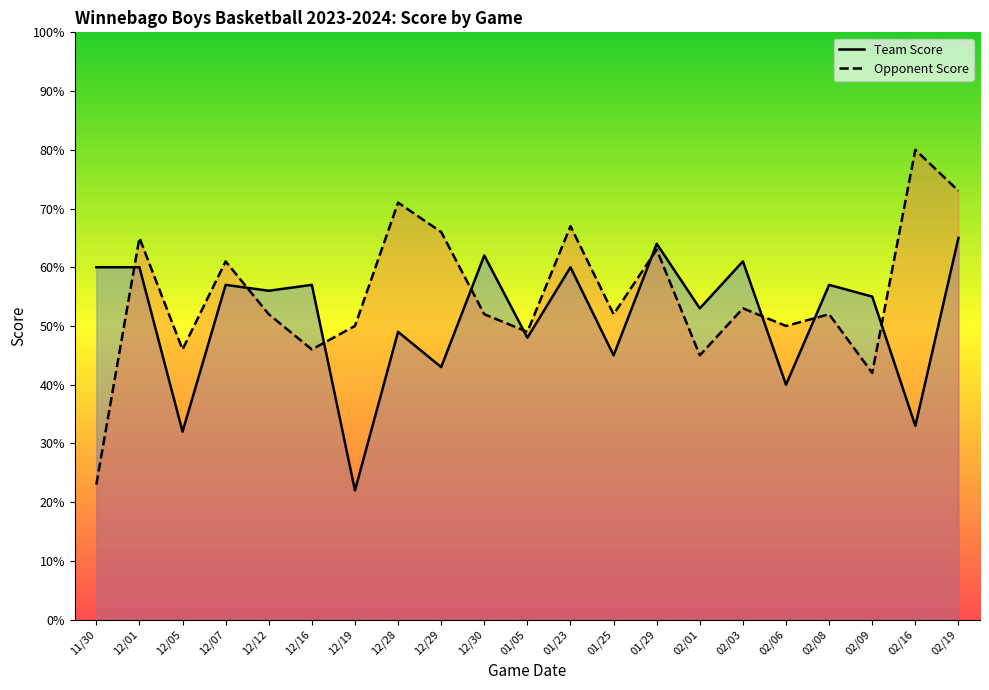

Reading left to right, transcribe all the data shown in this chart.

Team Score: 60	60	32	57	56	57	22	49	43	62	48	60	45	64	53	61	40	57	55	33	65
Opponent Score: 23	65	46	61	52	46	50	71	66	52	49	67	52	63	45	53	50	52	42	80	73